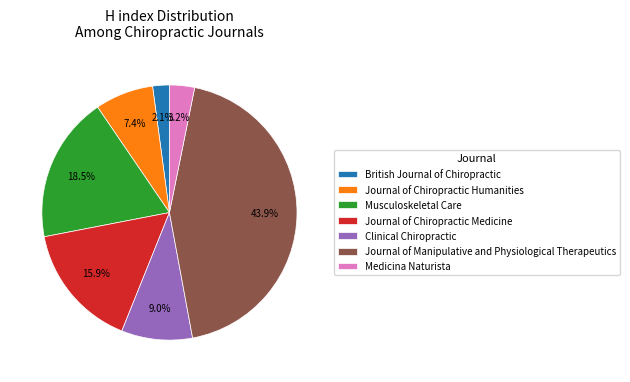

Between Journal of Manipulative and Physiological Therapeutics and Journal of Chiropractic Humanities, which is larger?

Journal of Manipulative and Physiological Therapeutics